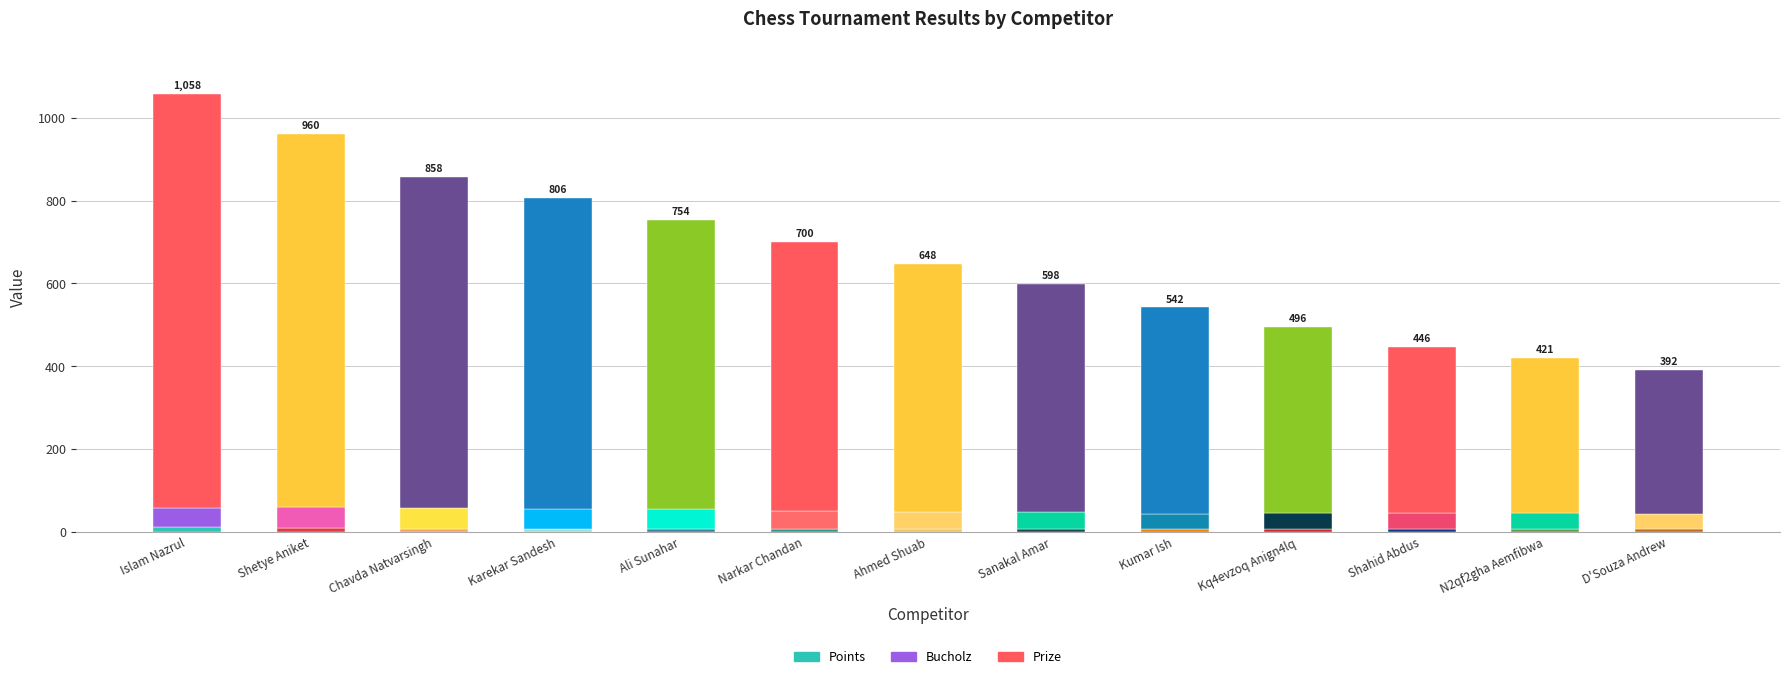

What is the average value of the Points series?

8